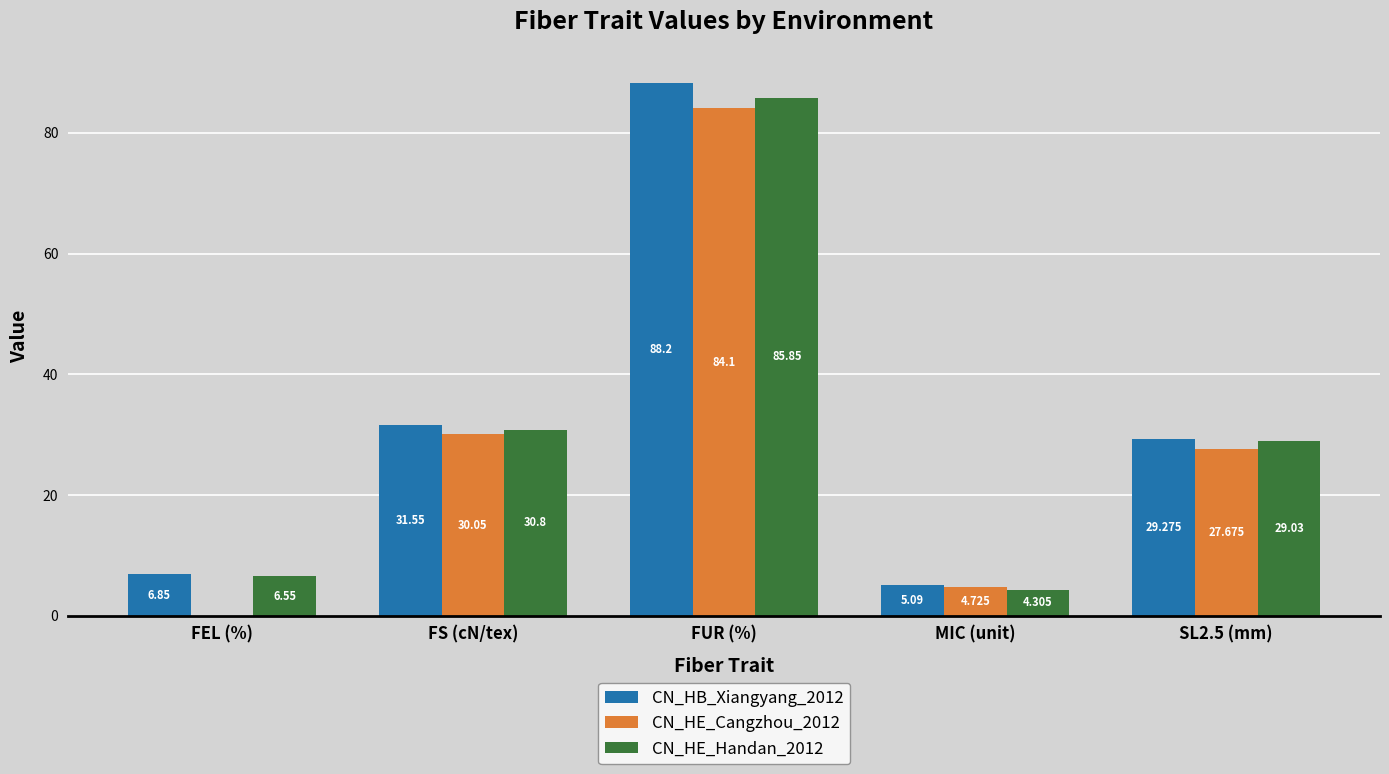

Is it true that CN_HE_Cangzhou_2012 equals 27.7 at SL2.5 (mm)?

True